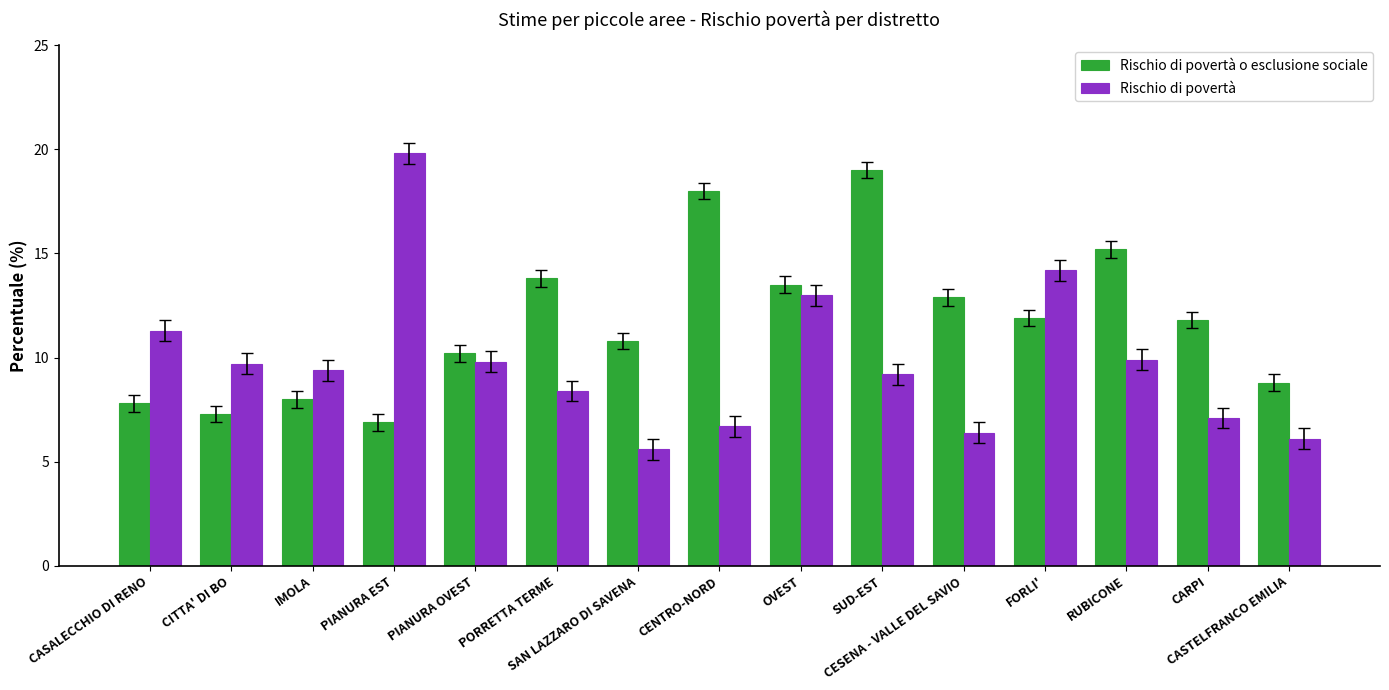

List the series in order of their overall mean, highest first.

Rischio di povertà o esclusione sociale, Rischio di povertà